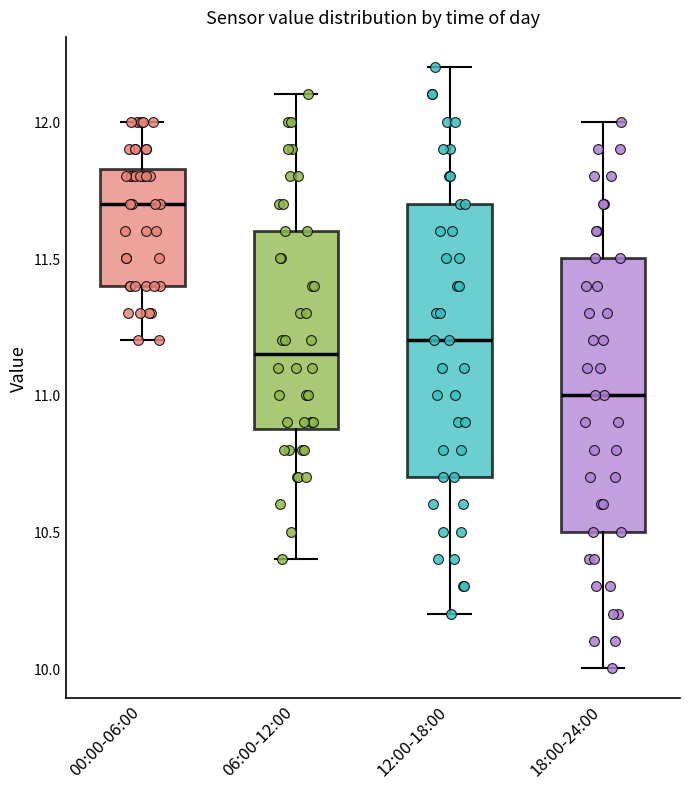

Where does the upper whisker of the box for 12:00-18:00 end on the y-axis? The values are not printed on the chart, so give them approximately, as read against the axis.

12.20